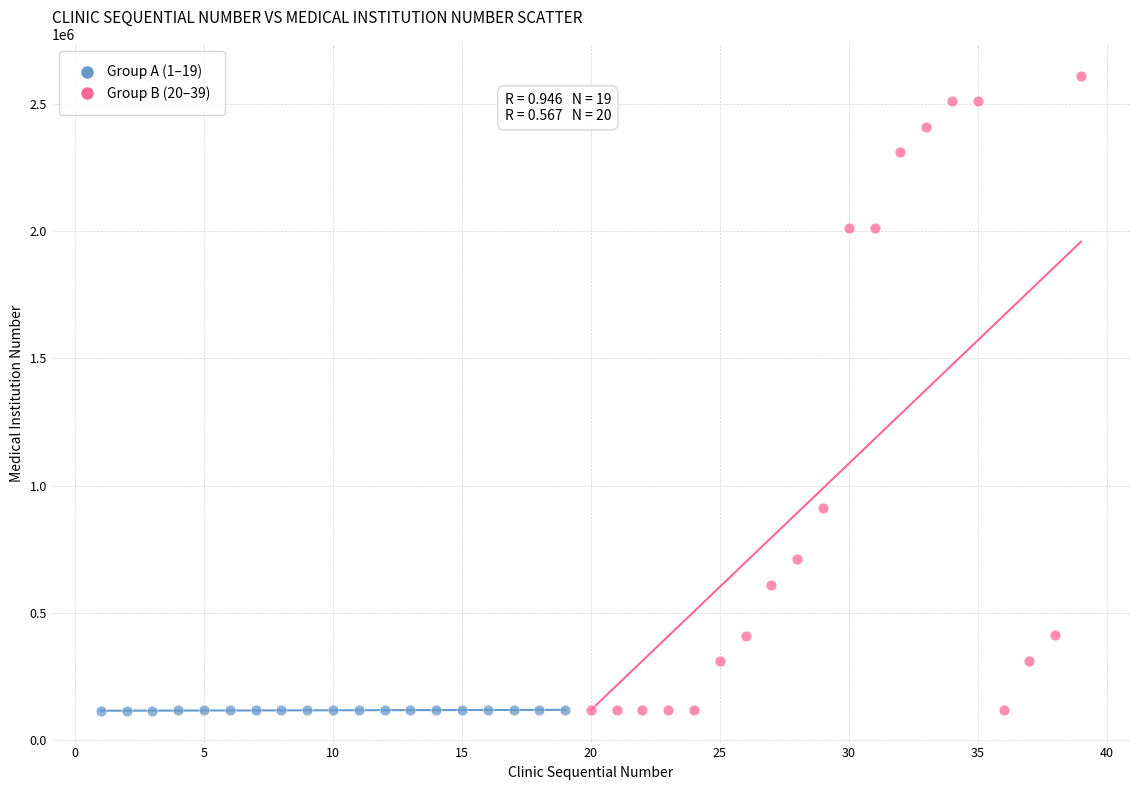

Which series contains the highest Y value?

Group B (20–39)